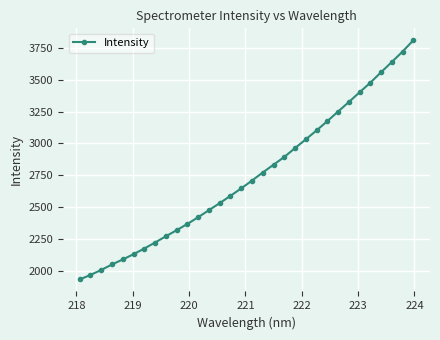

What is the value of the 27th point from the left?

3401.2